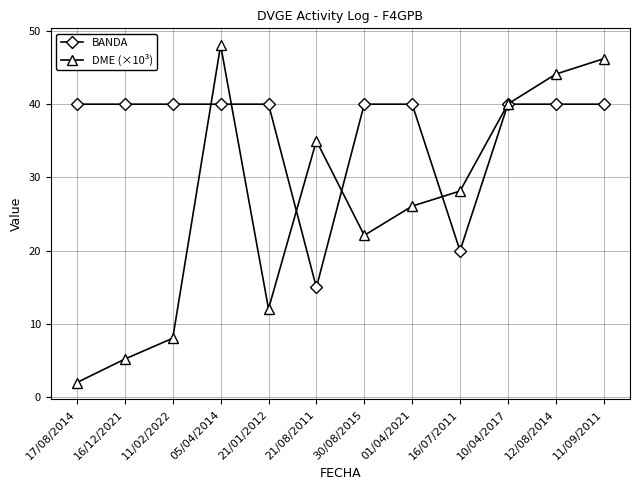

The DME (×10³) series shows 35.0 at 21/08/2011. True or false?

True